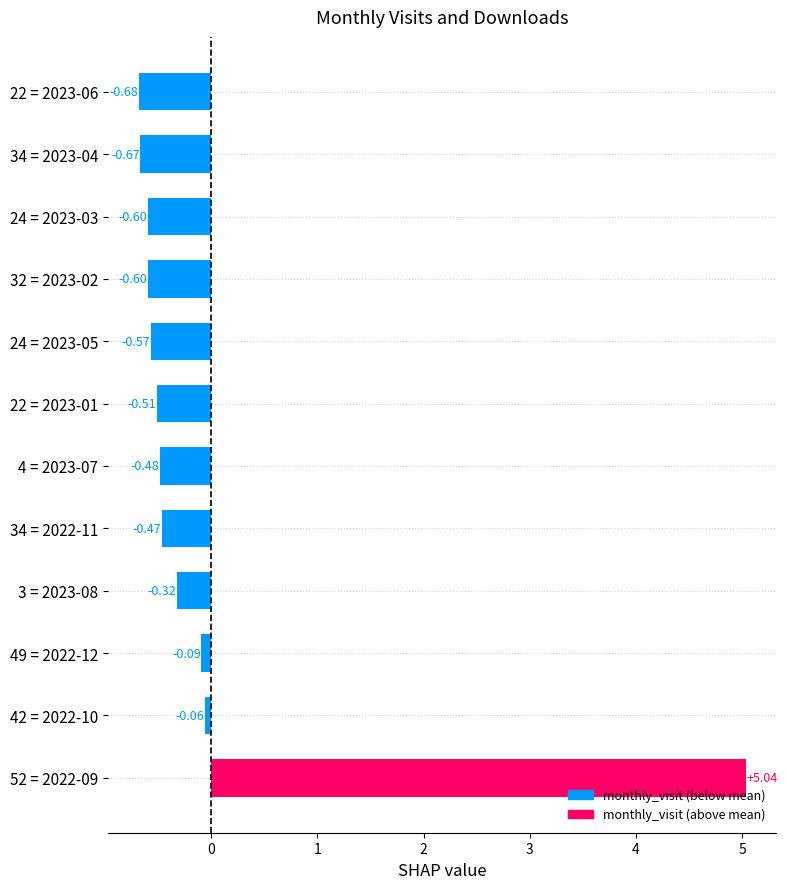

What is the change in value from 49 = 2022-12 to 22 = 2023-06?

-0.6